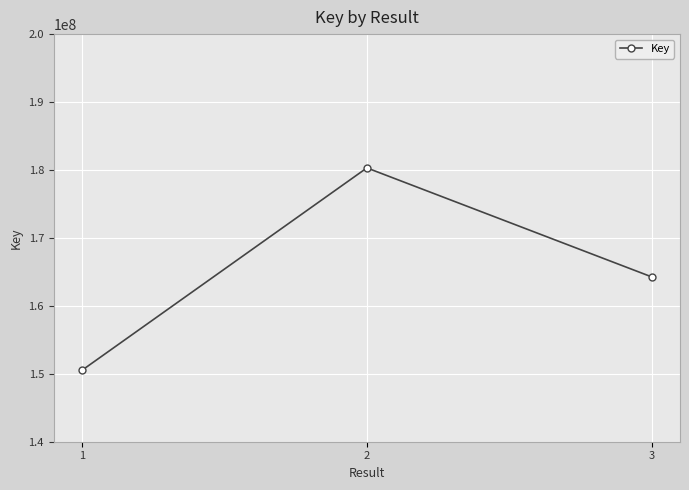

Reading left to right, list all the values displayed in this chart.

150544008	180306026	164272667